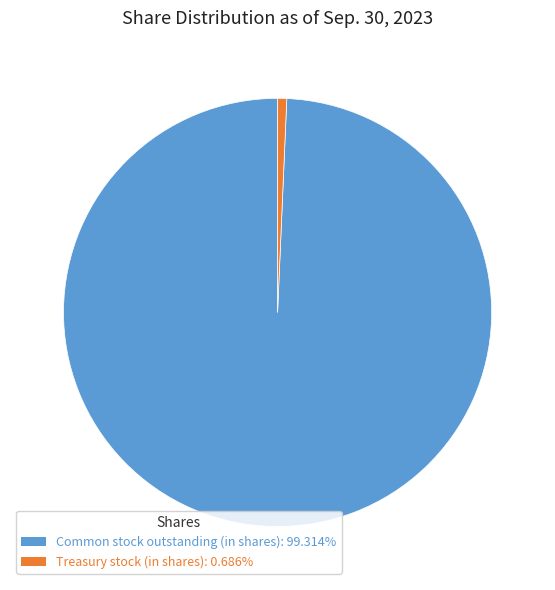

The Common stock outstanding (in shares) slice represents 89% of the pie. True or false?

False